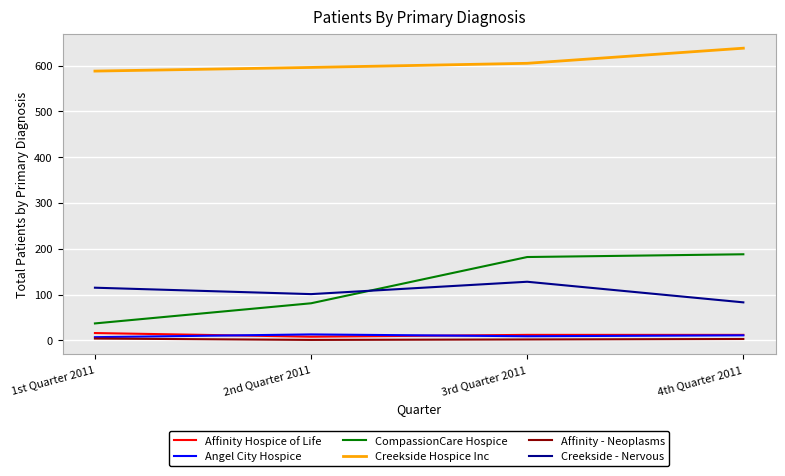

What is the difference between the Affinity Hospice of Life values at 4th Quarter 2011 and 2nd Quarter 2011?

4